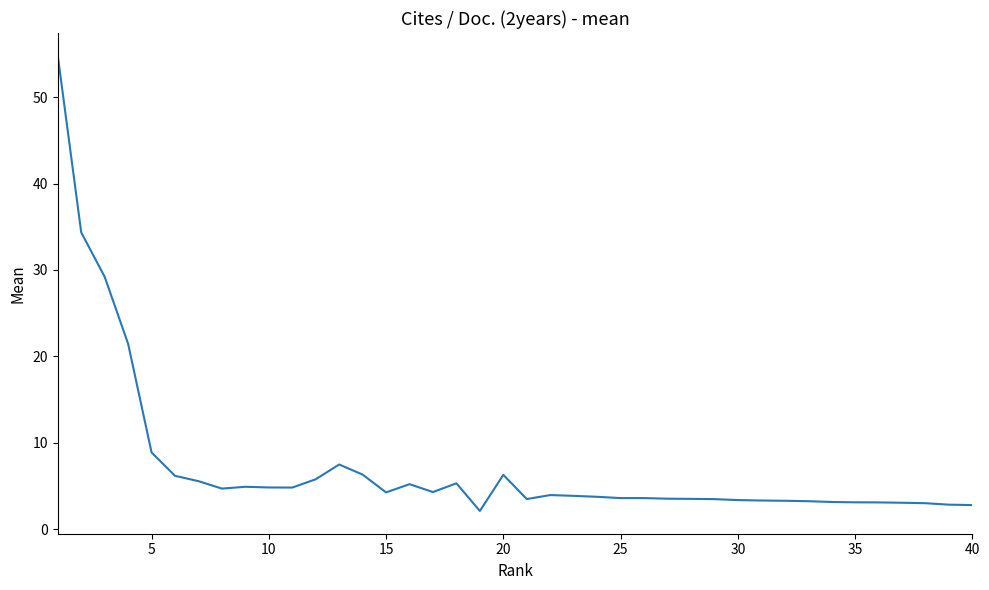

What is the difference between the maximum and minimum values?

52.7